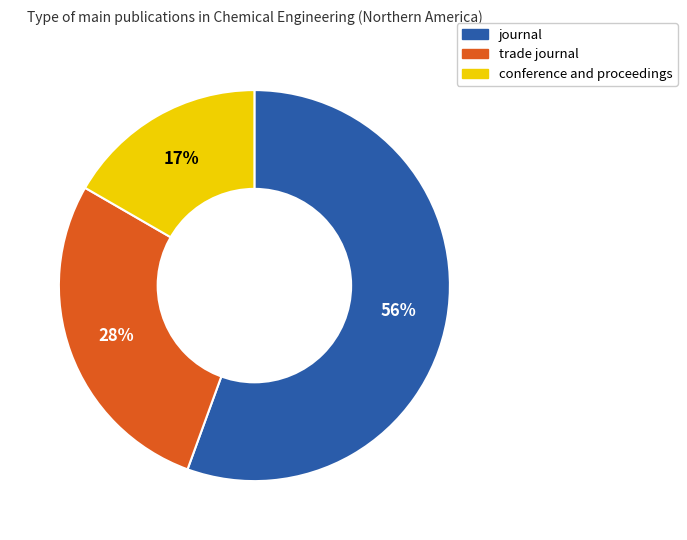

How many slices are in this pie chart?

3